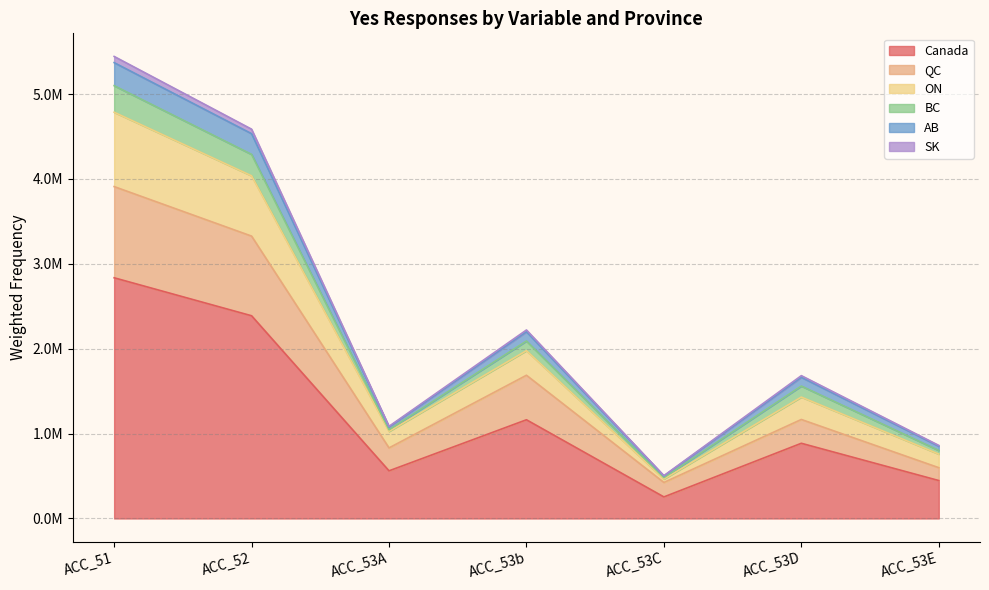

What is the label of the 3rd point from the left?

ACC_53A